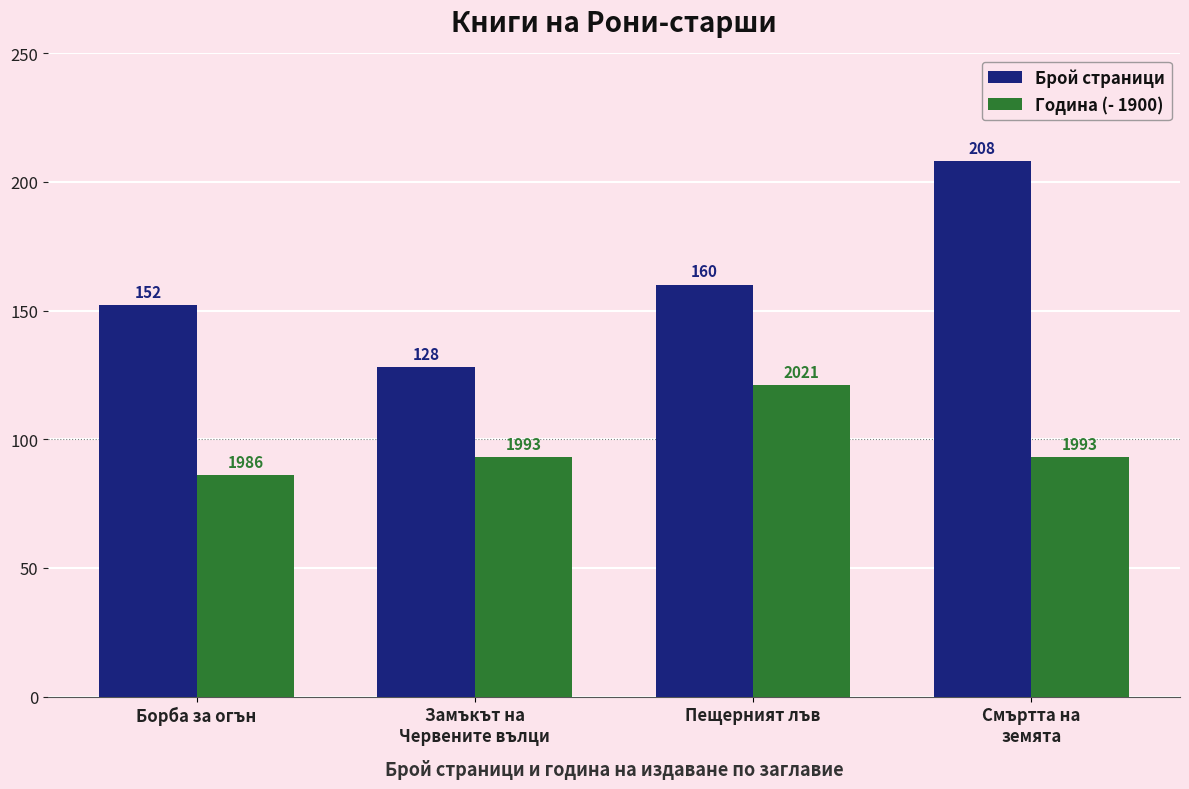

Read the Брой страници value at Пещерният лъв, to the nearest 10.

160